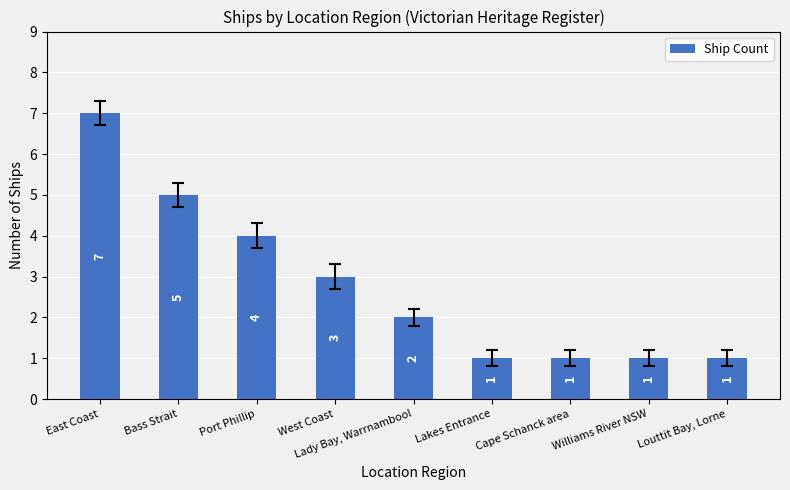

What position from the left is Williams River NSW?

8